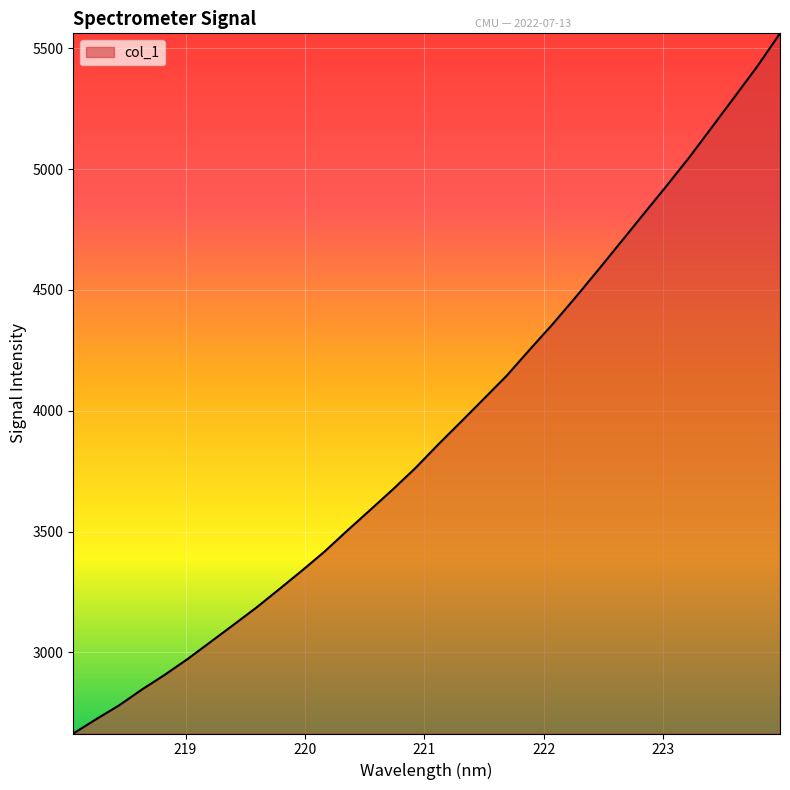

How many values are below 3860?

16